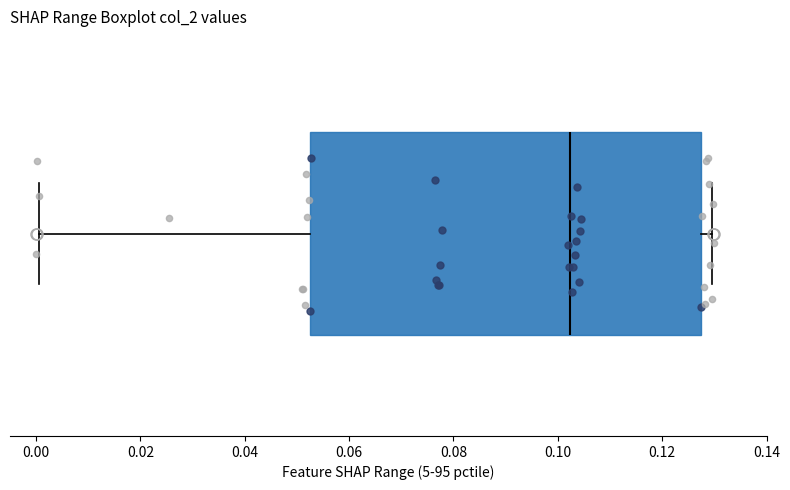

Where is the left edge of the box on the x-axis? The values are not printed on the chart, so give them approximately, as read against the axis.

0.052